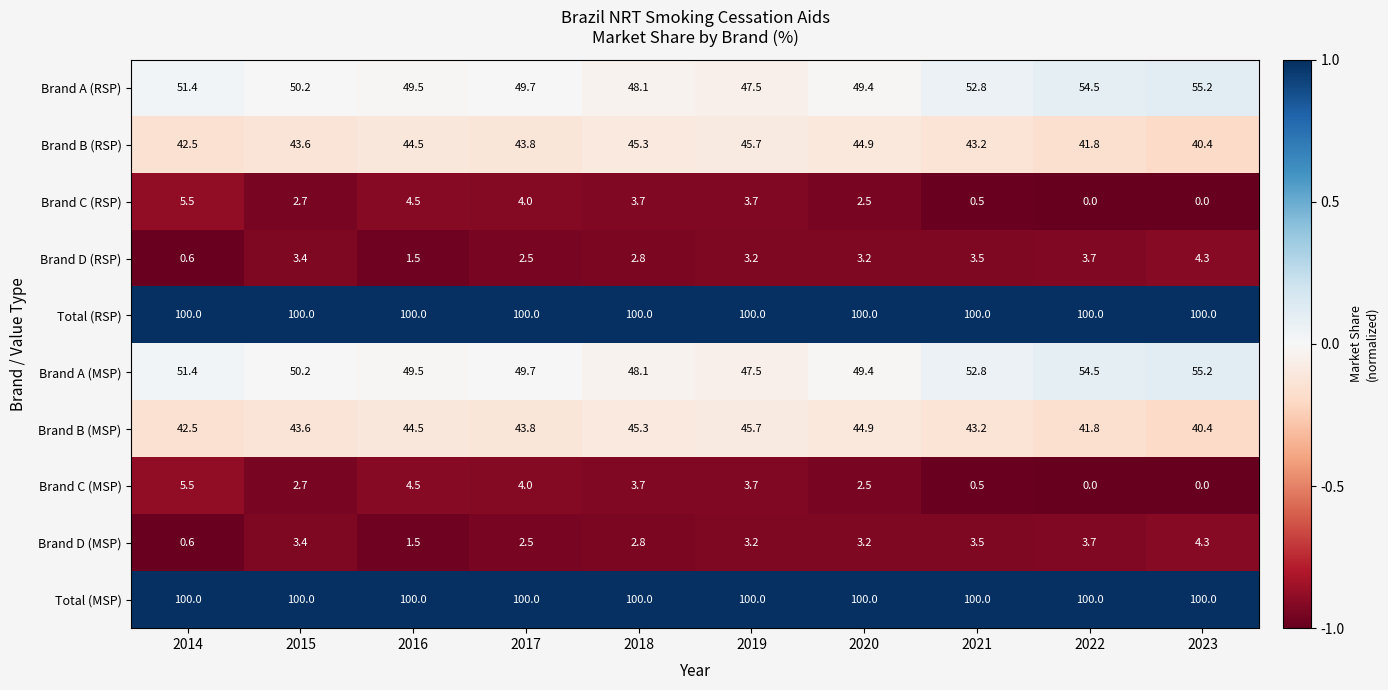

What is the difference between the highest and lowest values at 2021?

99.5